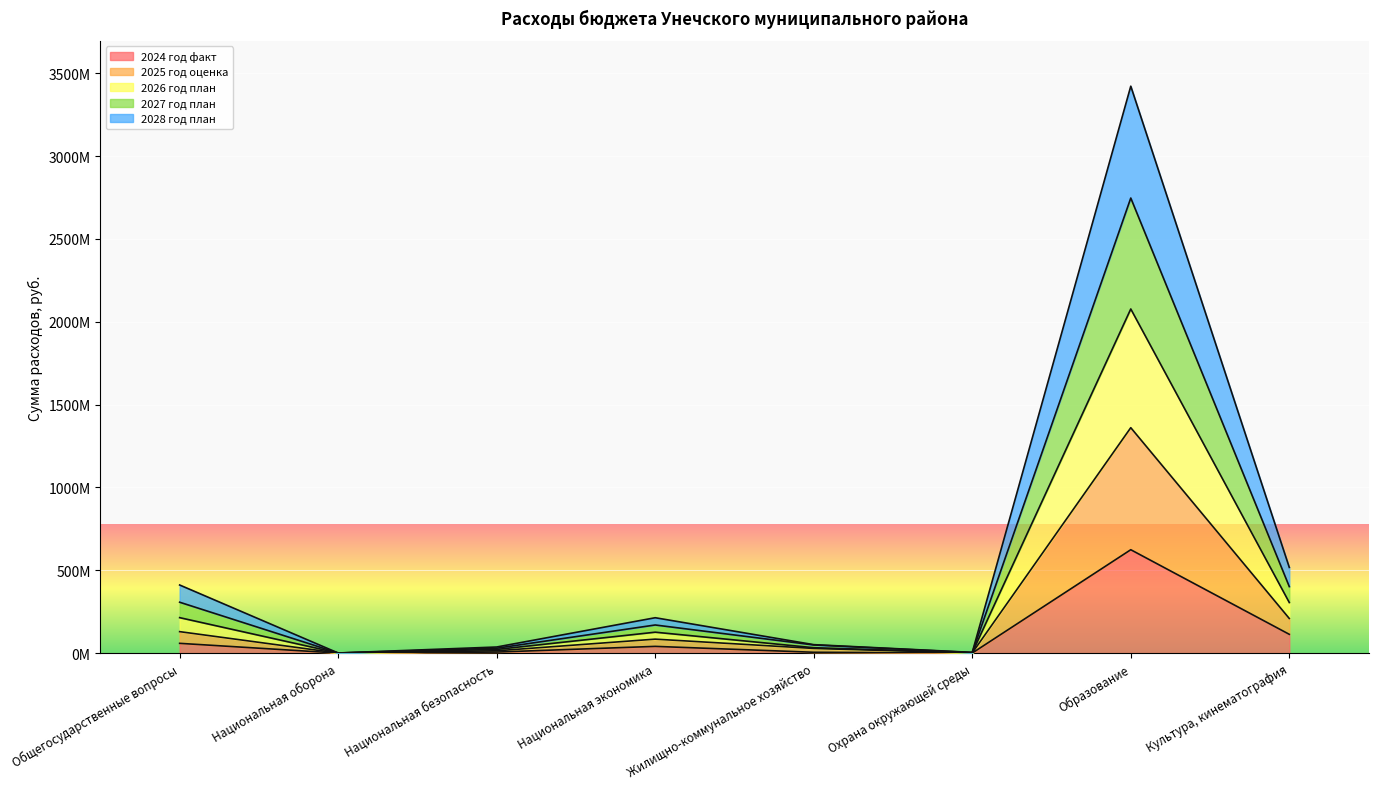

At which category does 2024 год факт reach its first local valley?

Национальная оборона